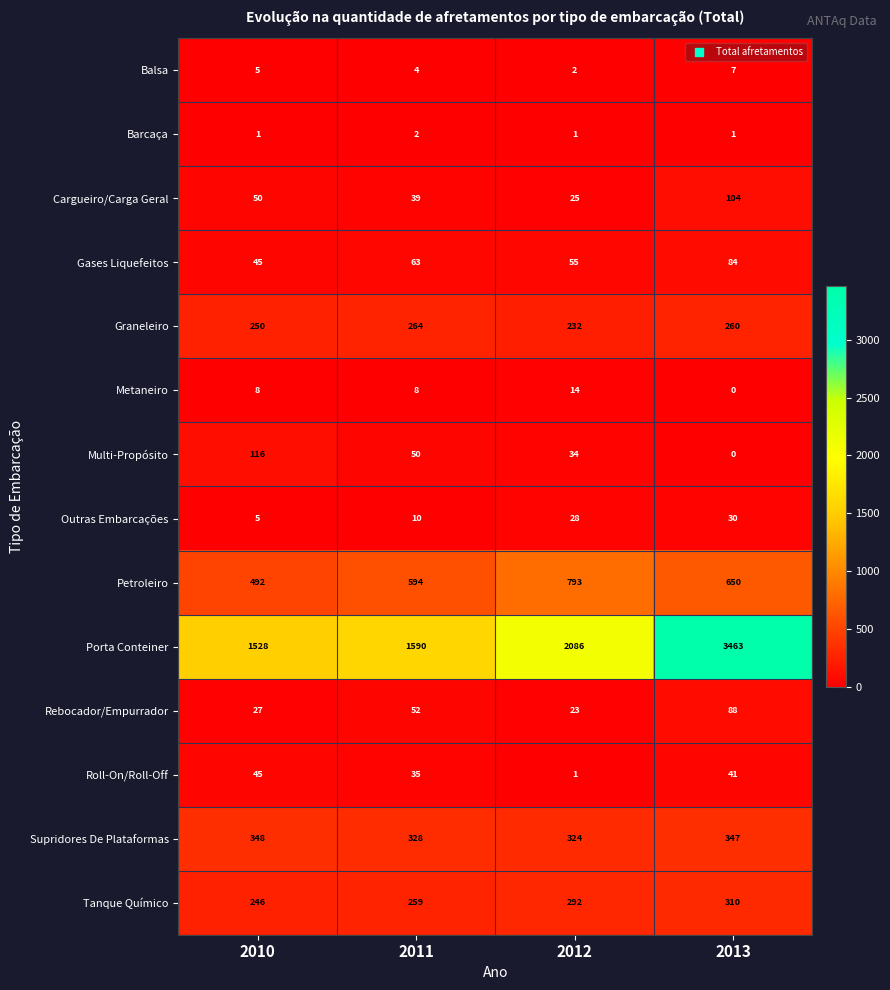

What is the difference between the maximum and minimum values in the Supridores De Plataformas series?

24